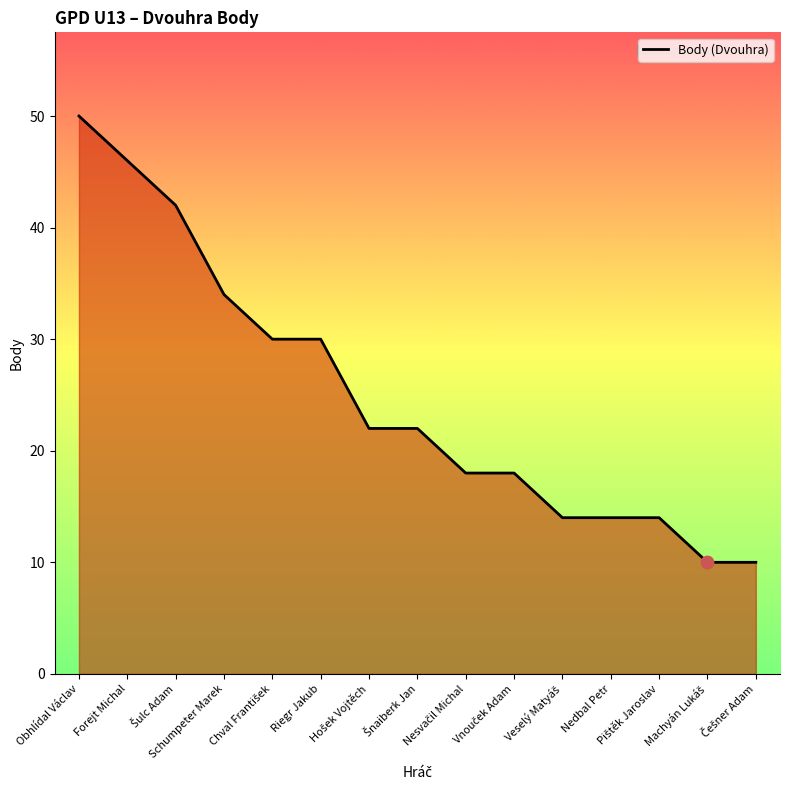

What is the minimum value shown in the chart?

10